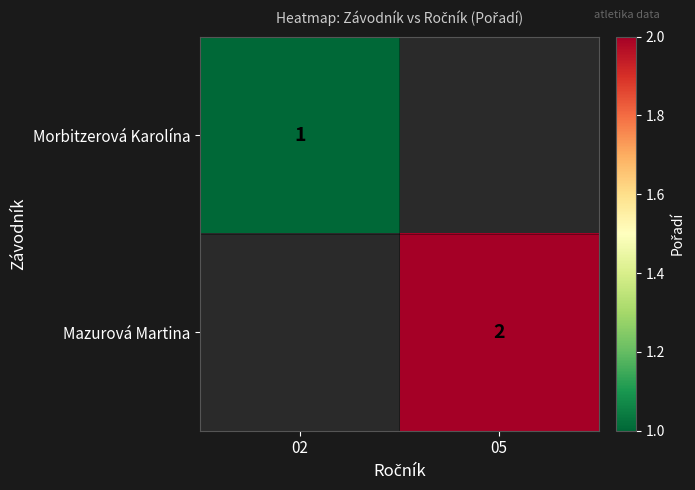

What is the smallest value displayed?

1.0